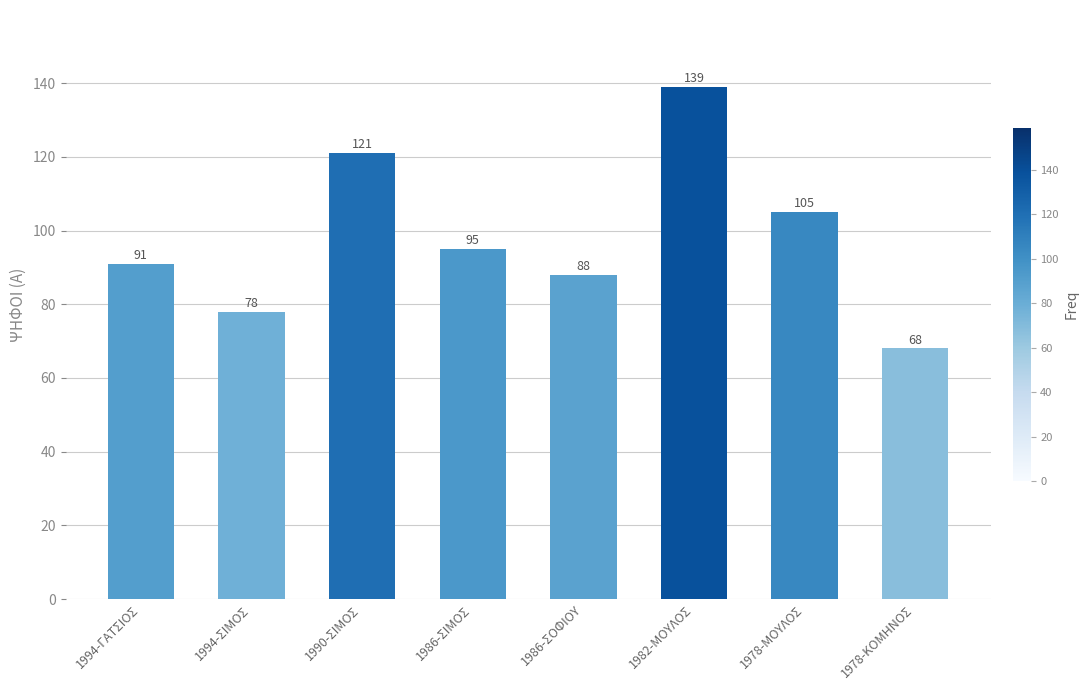

At which label does the data first exceed 95?

1990-ΣΙΜΟΣ